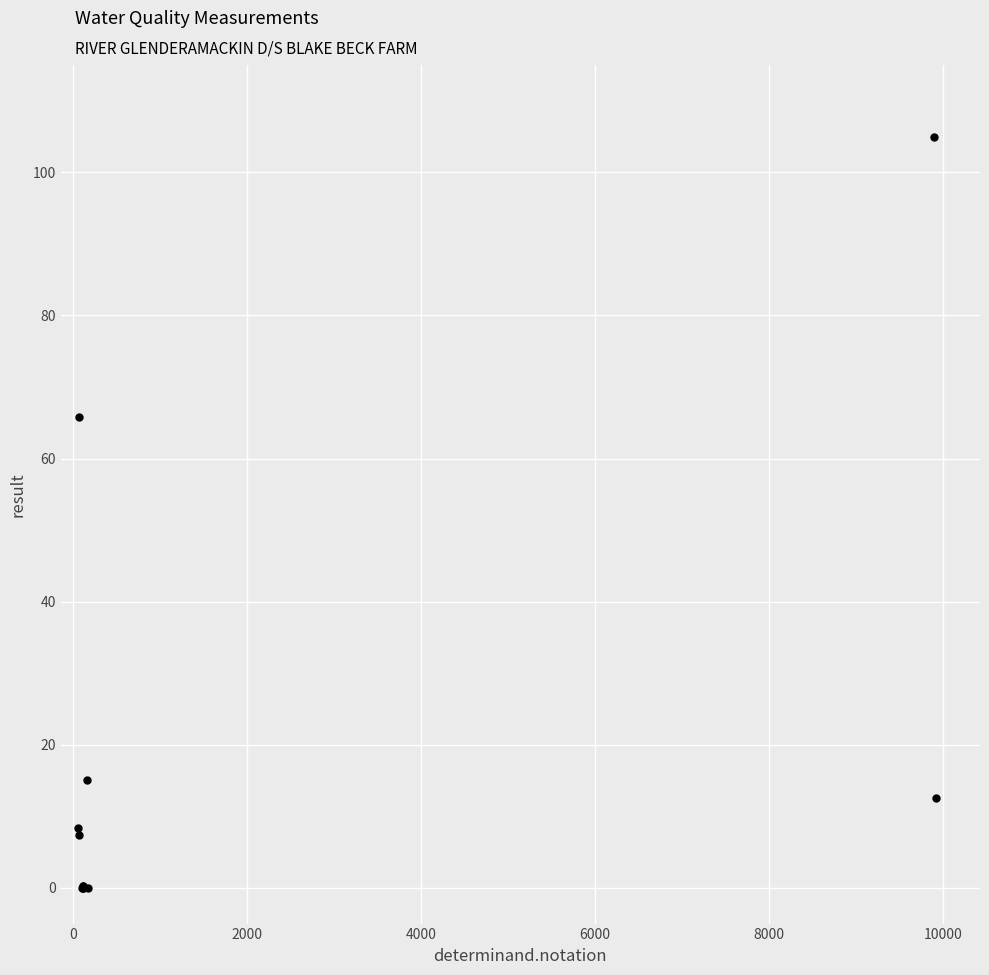

What Y value in the scatter plot is closest to 52?

65.8